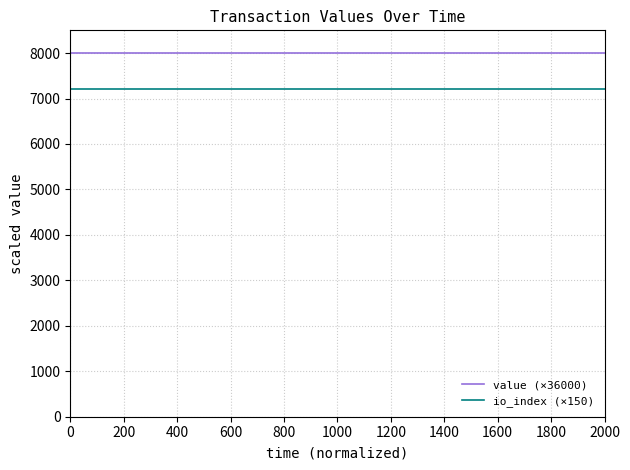

Which series has the largest total across all categories?

value (×36000)